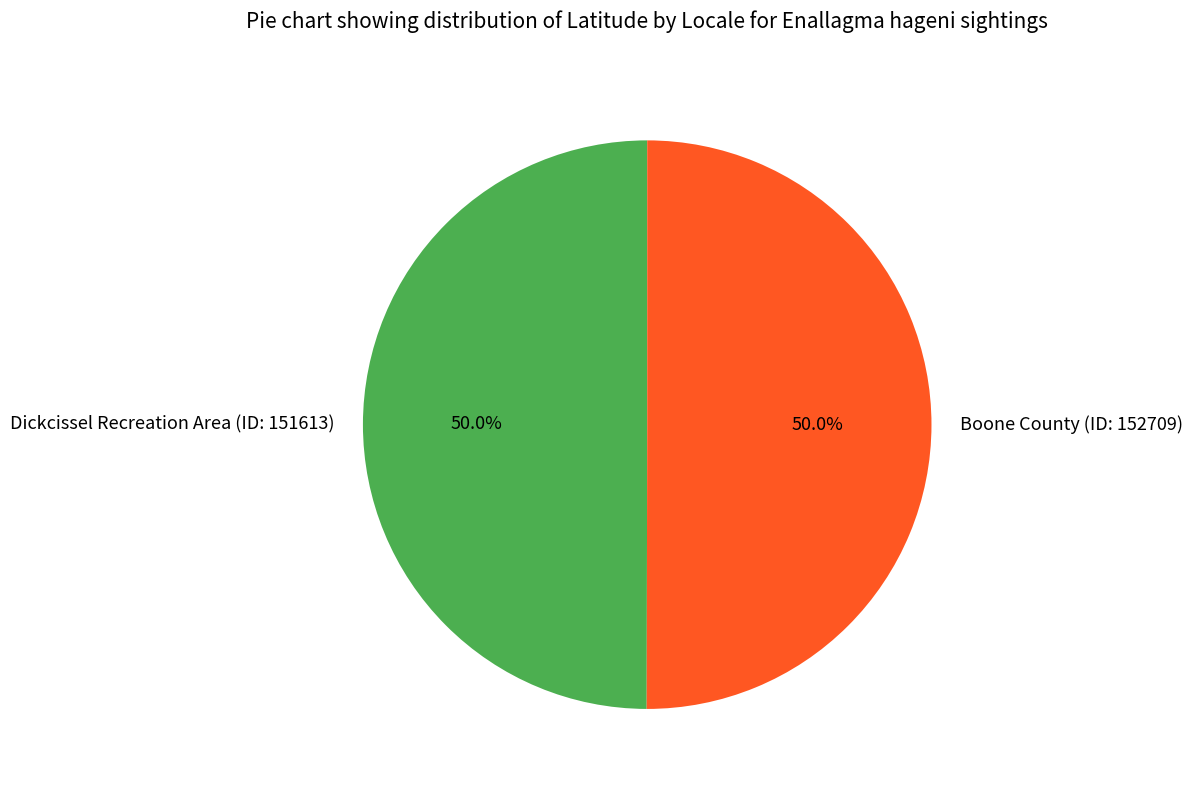

How many slices are in this pie chart?

2